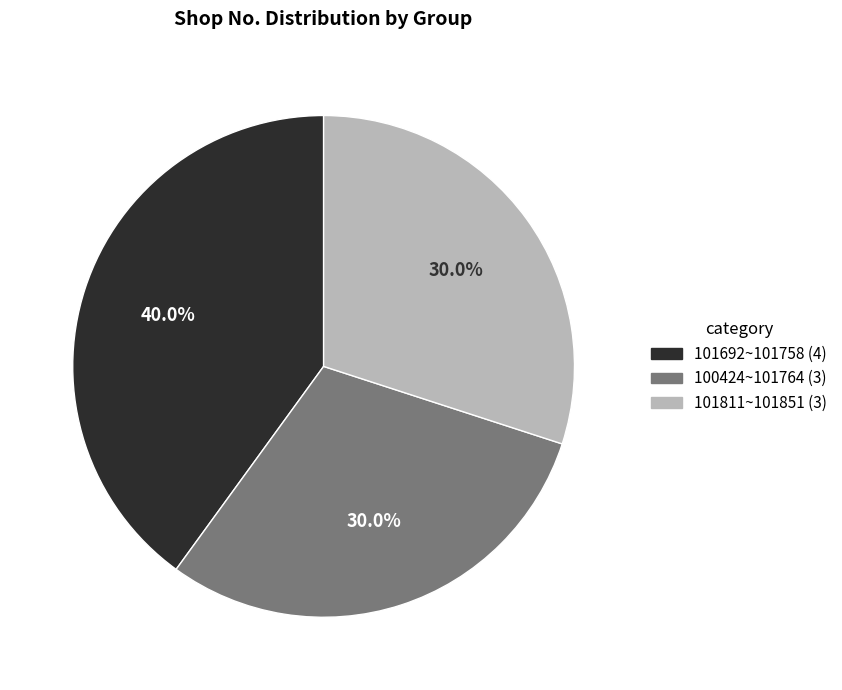

Count the number of slices in the pie.

3